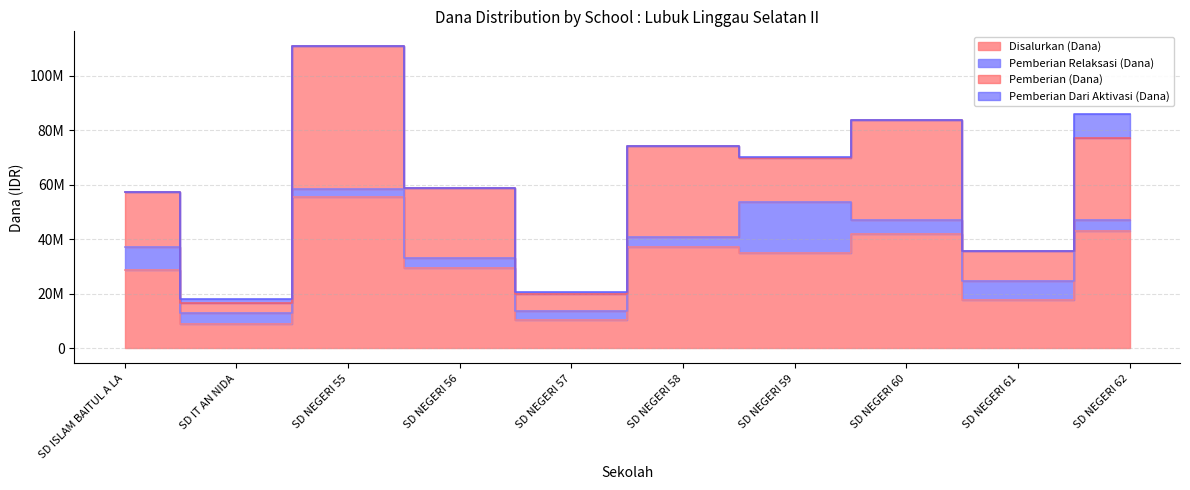

How many data points in Pemberian Dari Aktivasi (Dana) are above 0?

4